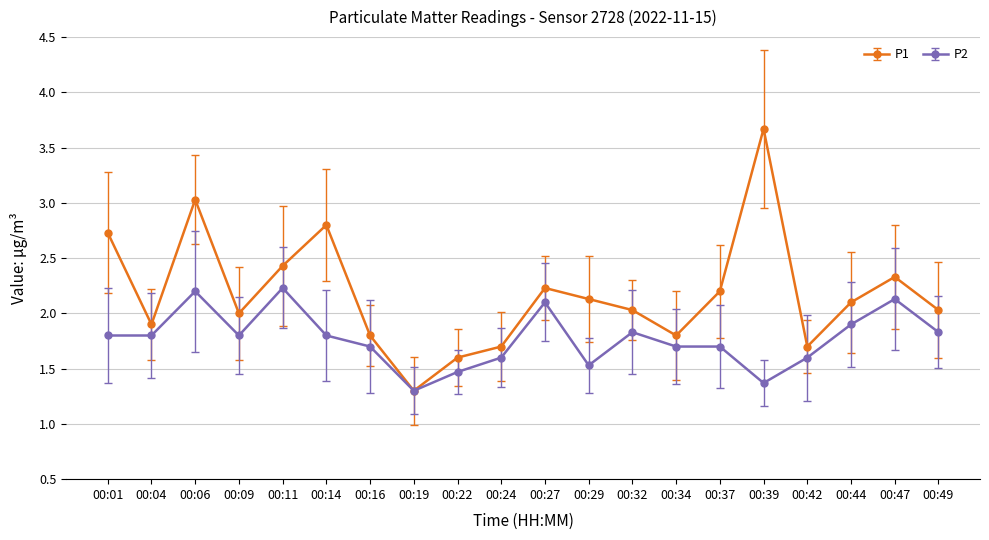

Which category has the lowest value across all series?

00:19